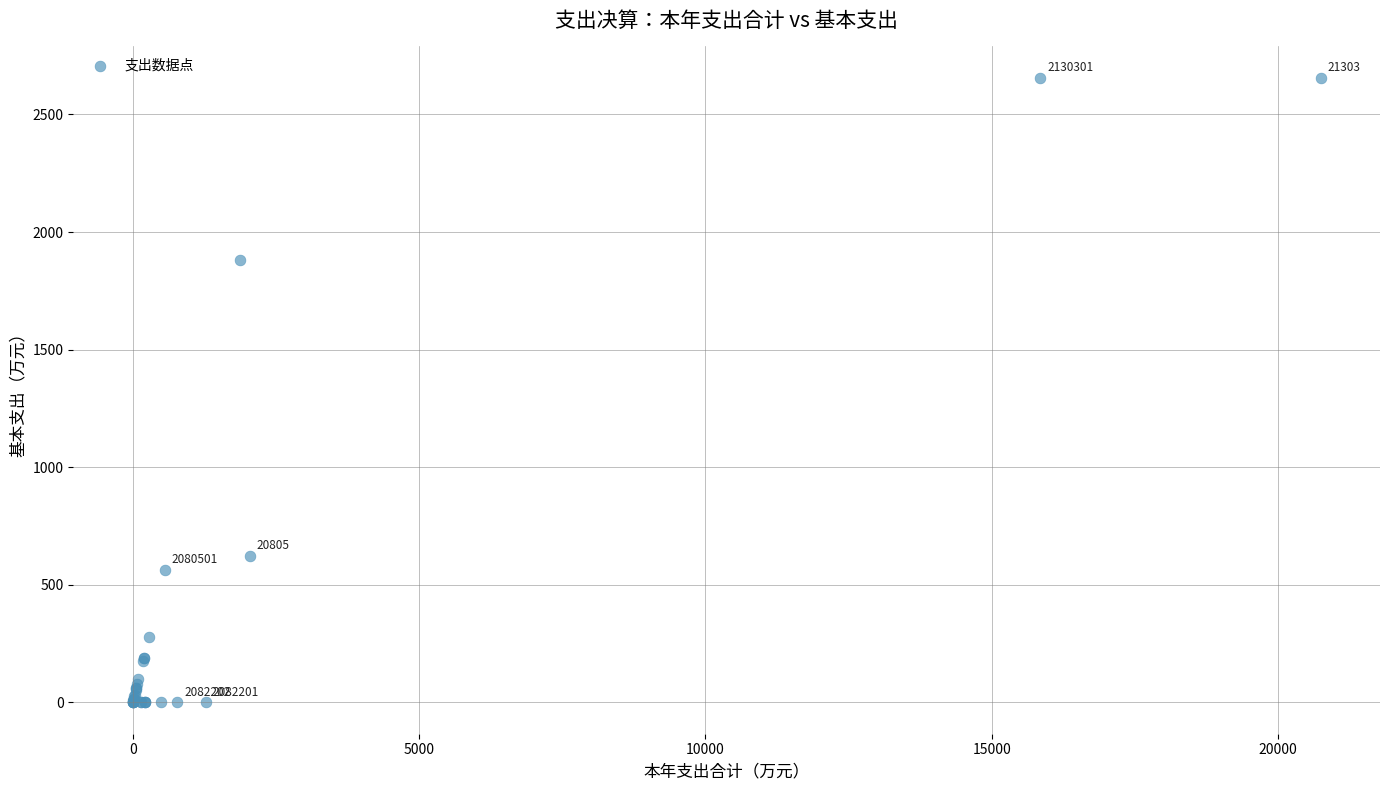

What Y value in the scatter plot is closest to 1328?

1880.1